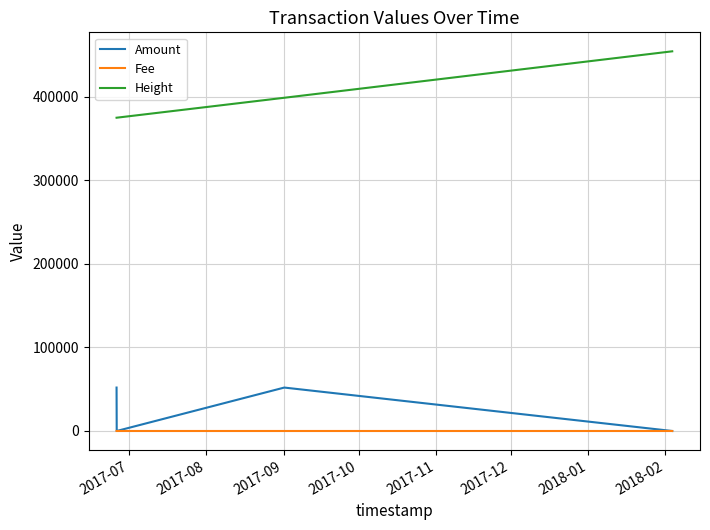

What is the highest value of the Amount series?

51999